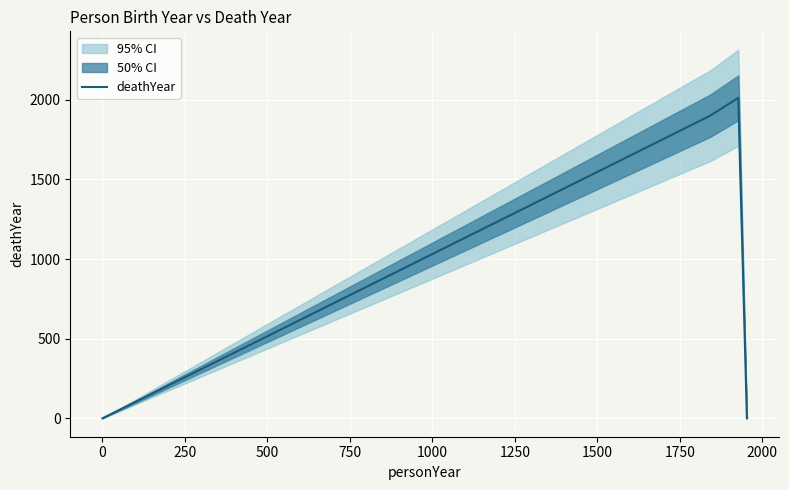

True or false: deathYear has more than 0 interior local peaks.

True